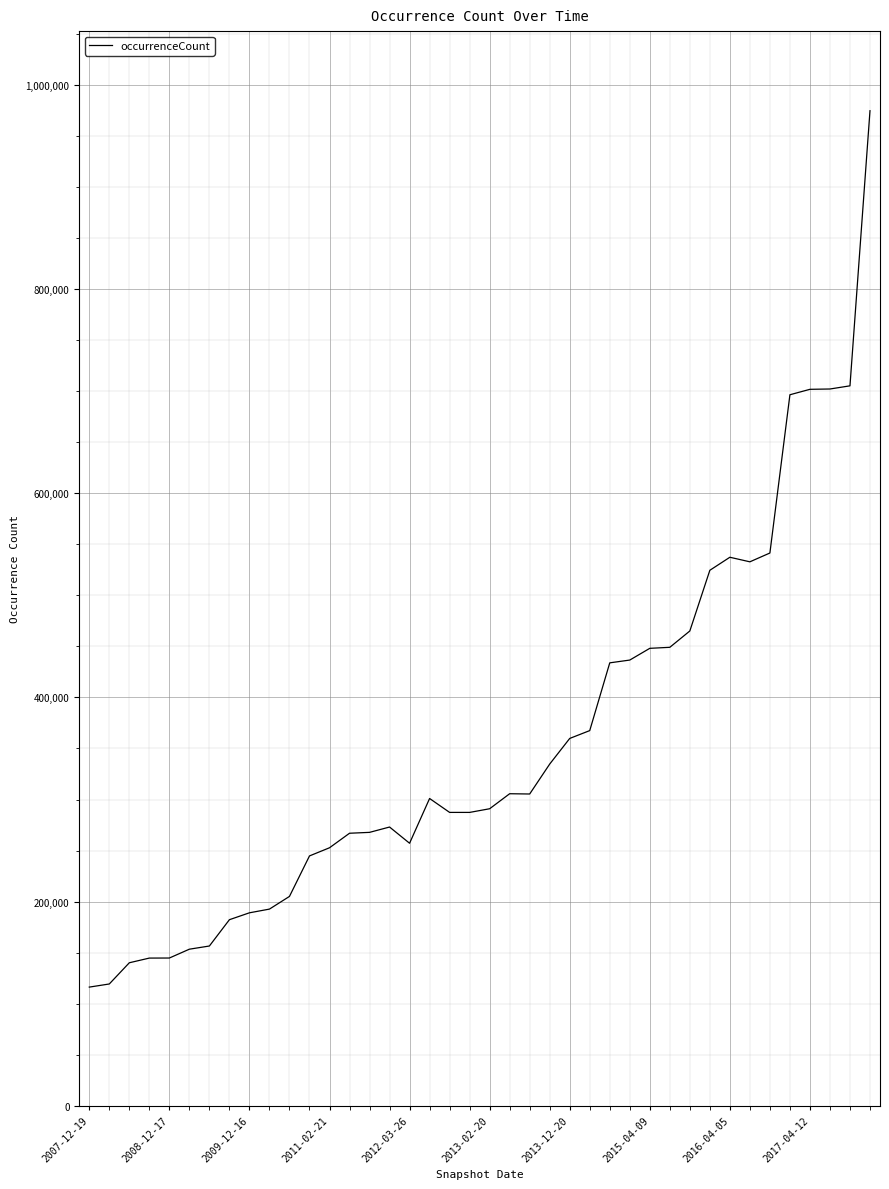

What is the difference between the maximum and minimum values?

858419